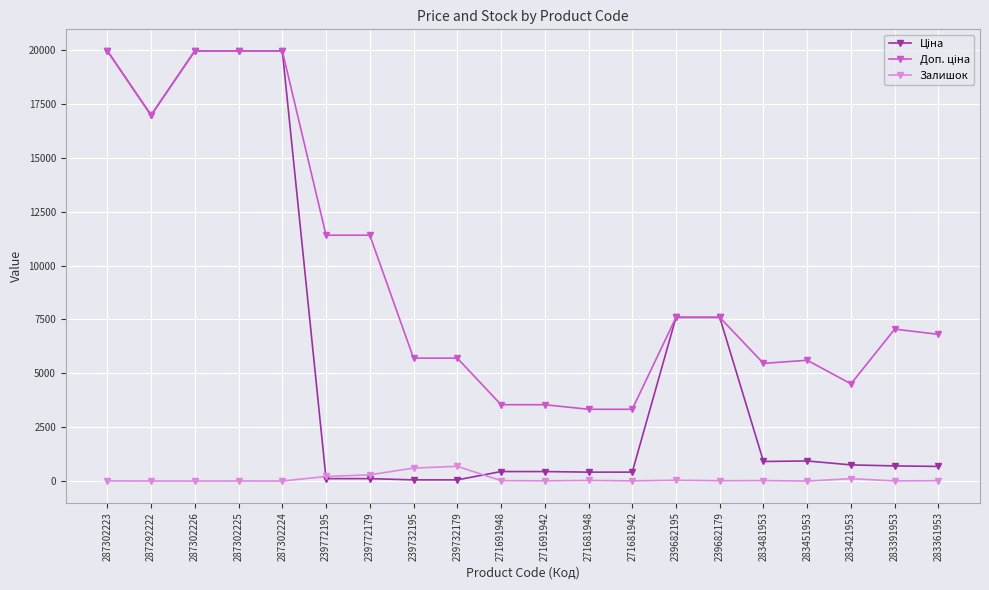

What is the greatest value displayed?

19964.2